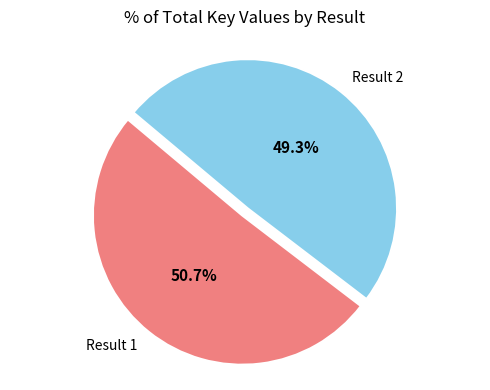

Which category accounts for the majority?

Result 1